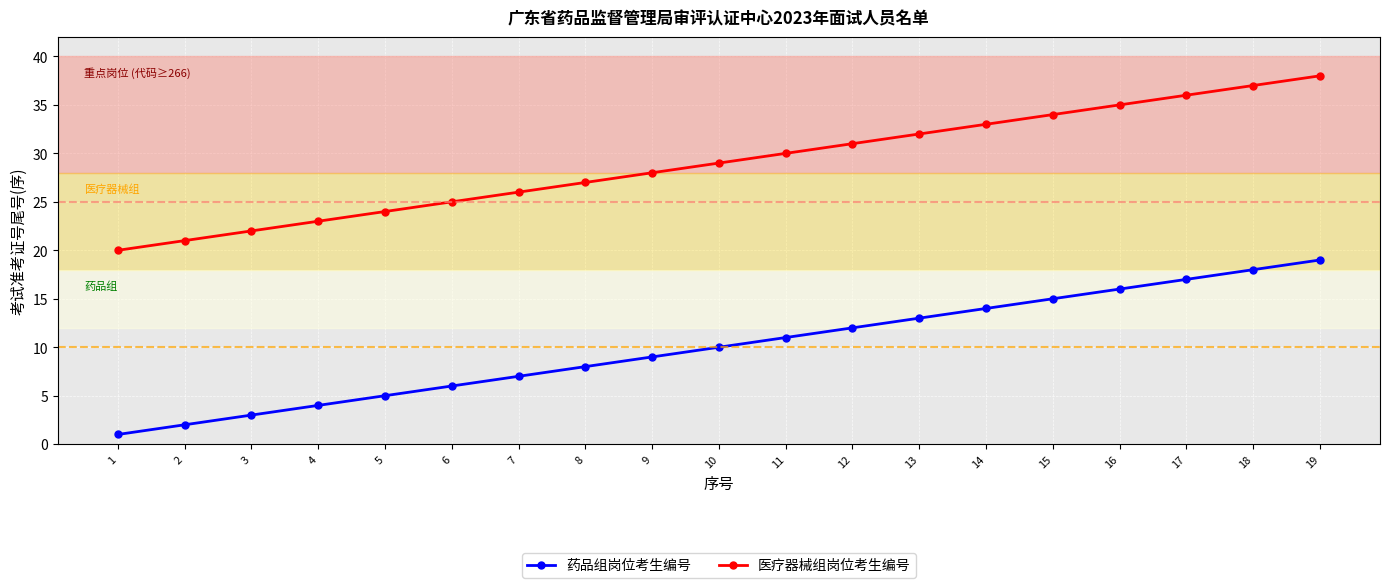

What is the average value of the 药品组岗位考生编号 series?

10